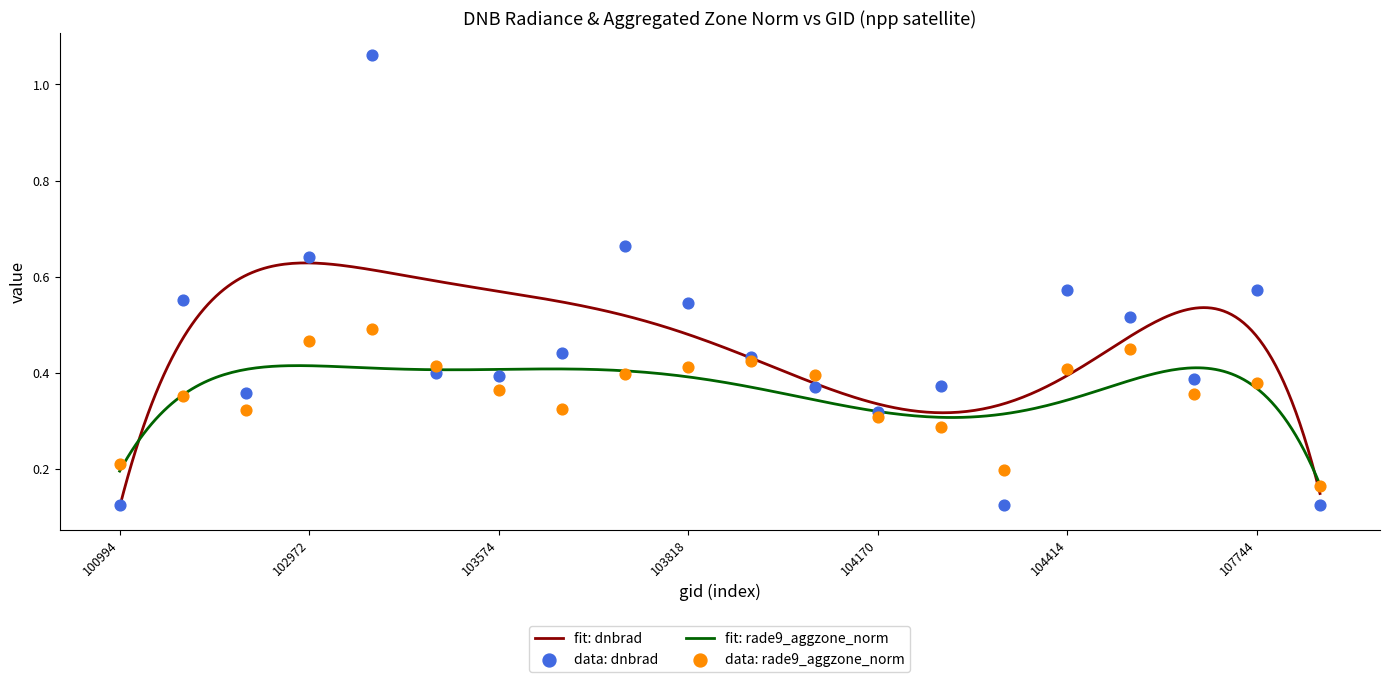

At how many categories does at least one series exceed 0?

20